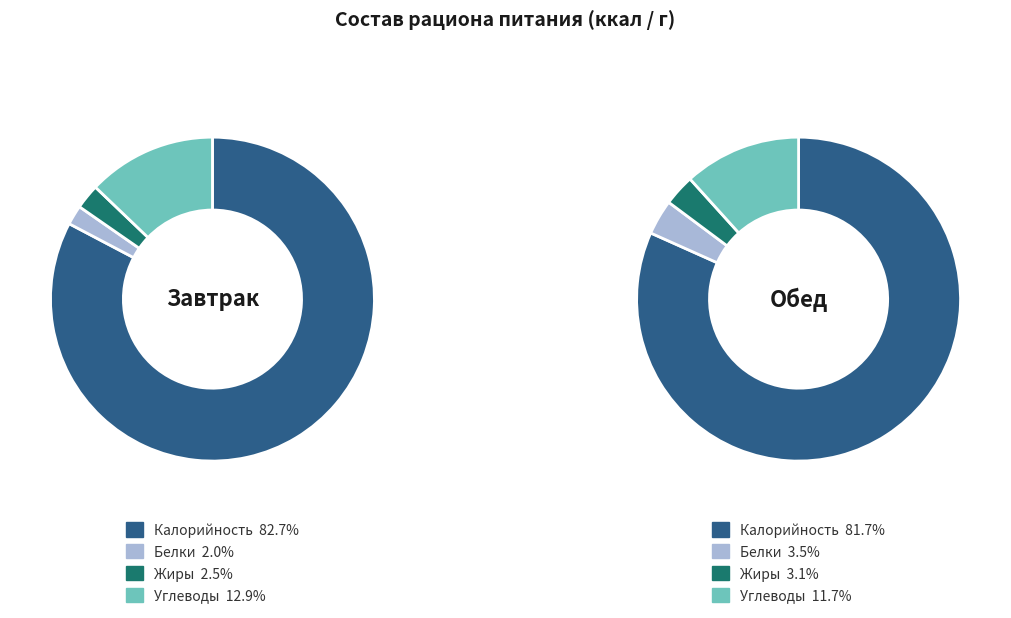

The Углеводы slice represents 12% of the pie. True or false?

True